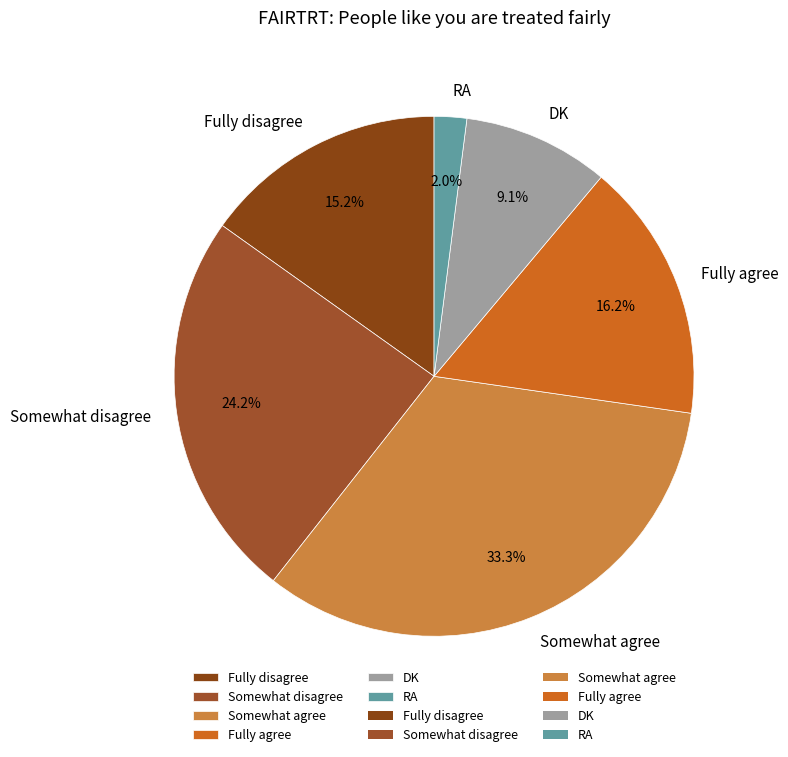

Does any single category account for the majority?

No